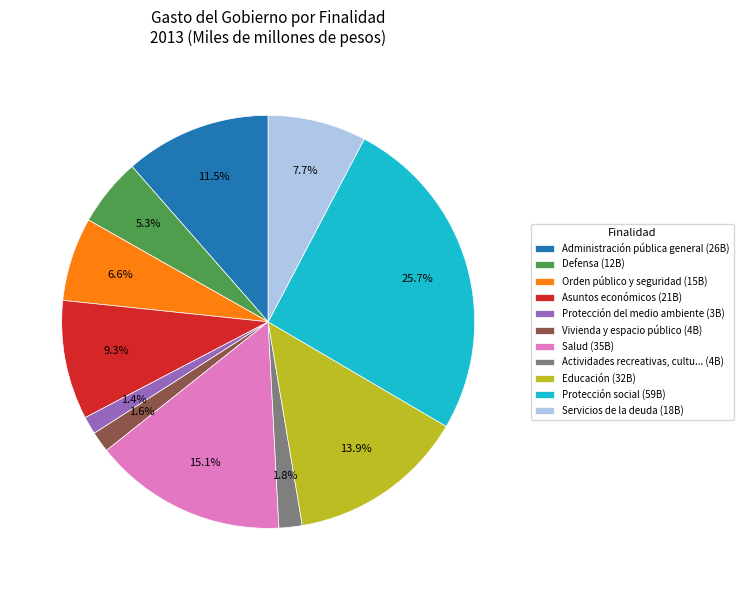

How many segments does this pie chart have?

11